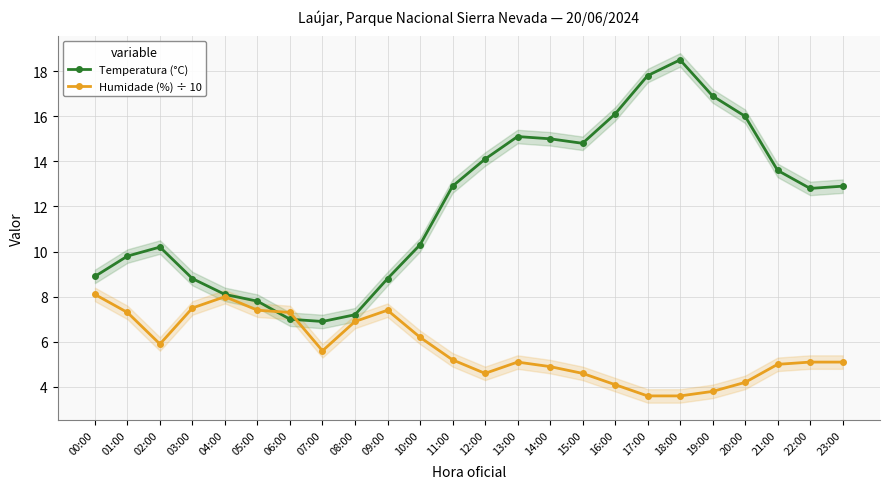

How many times do Temperatura (°C) and Humidade (%) ÷ 10 cross each other?

2